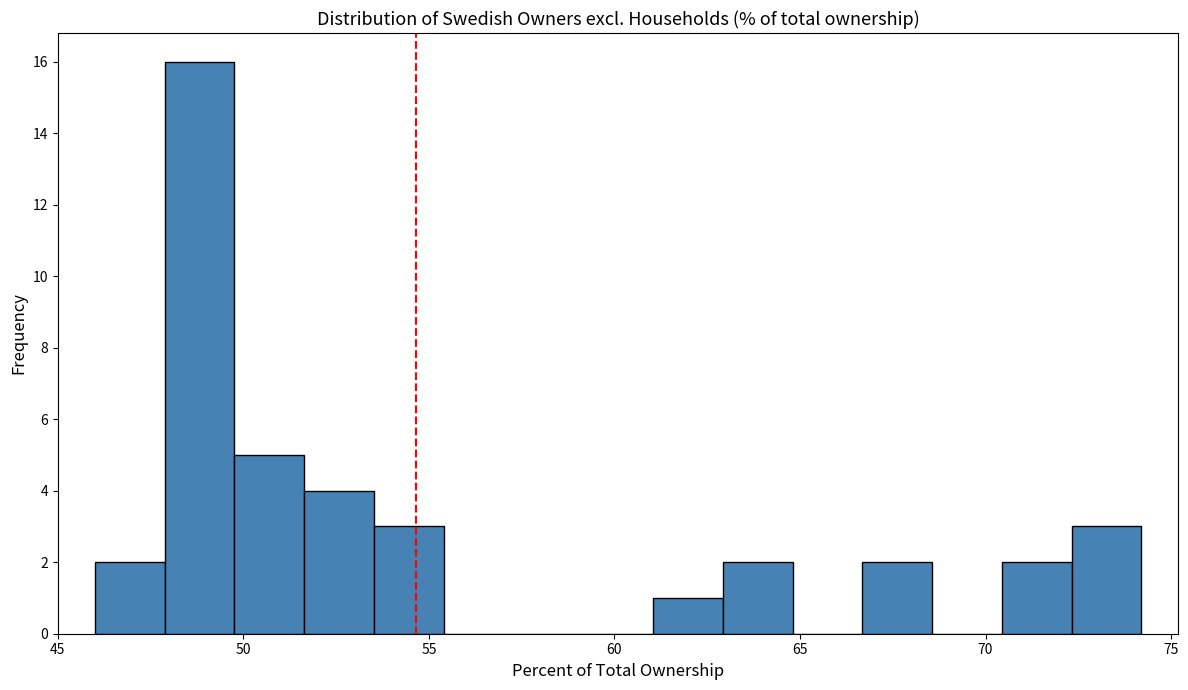

Around what value on the x-axis is the tallest bar? Give the approximate position of its centre, as read against the axis.

49.0